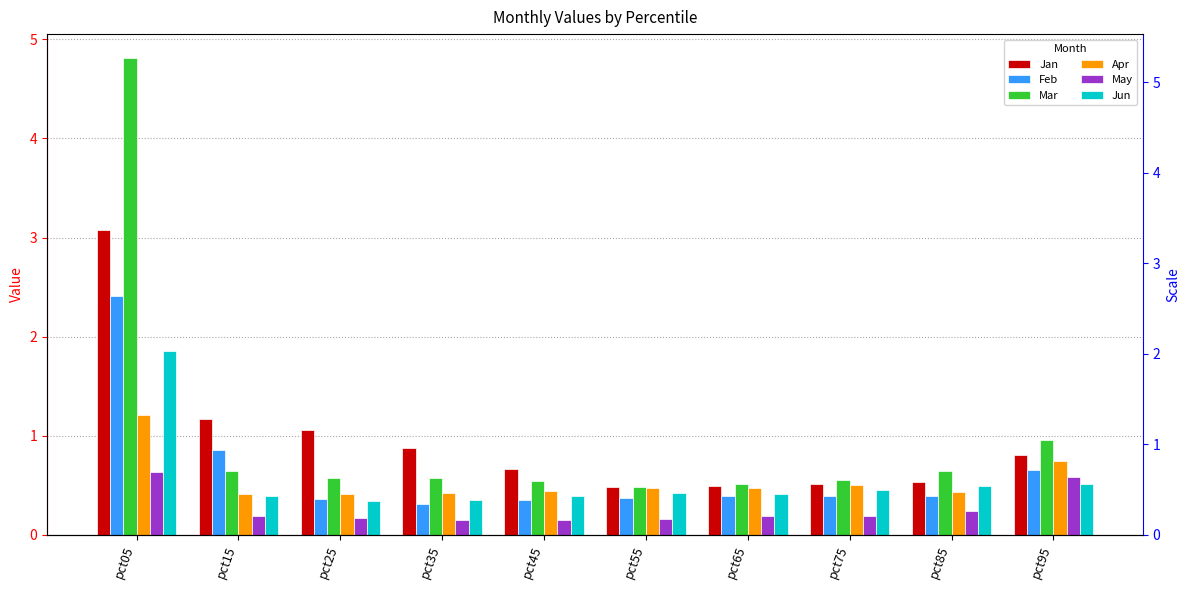

At pct65, list the series in order from largest to smallest.

Mar, Jan, Apr, Jun, Feb, May